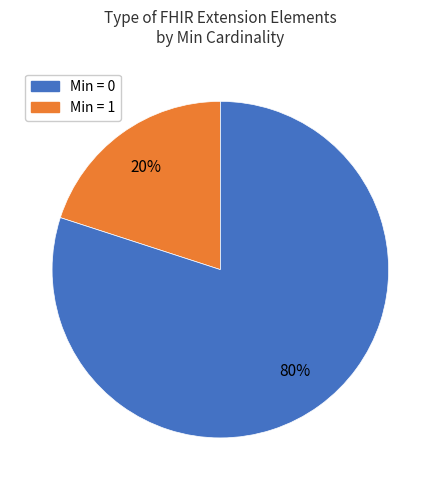

Is there any slice that represents more than half of the pie?

Yes